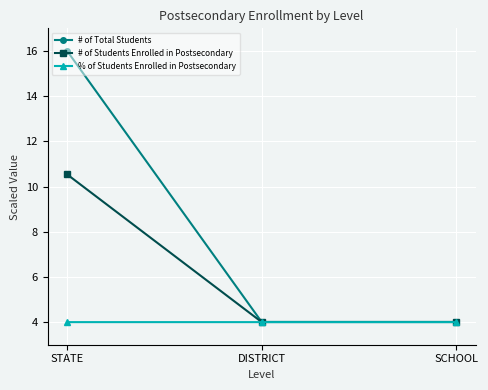

How many lines are shown in the chart?

3